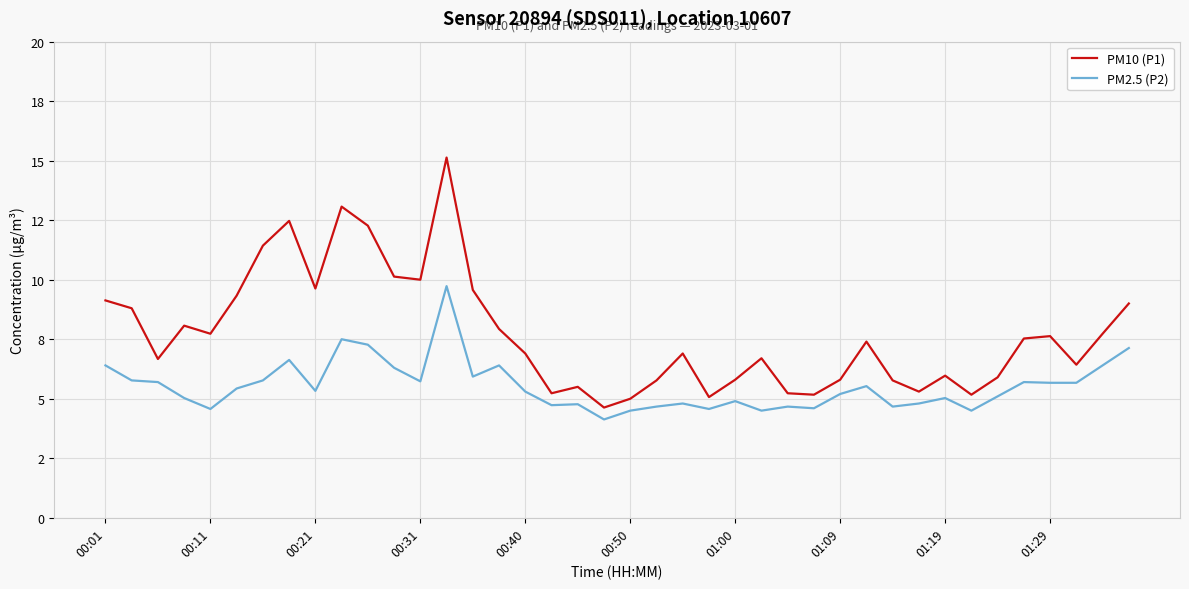

Which series has the widest spread of values?

PM10 (P1)